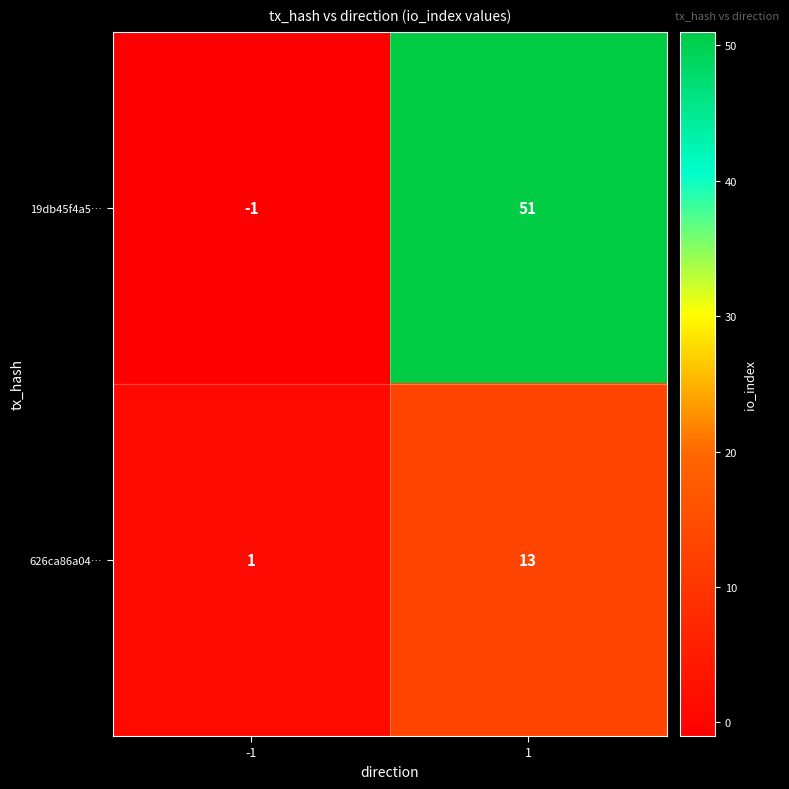

Which label corresponds to the largest value in the chart?

1